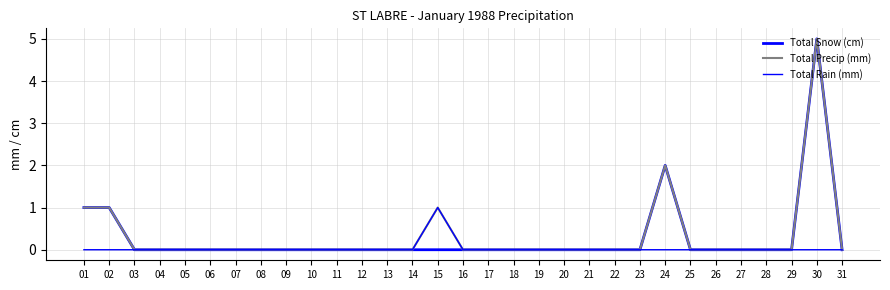

Does the chart display data point markers on the line(s)?

No